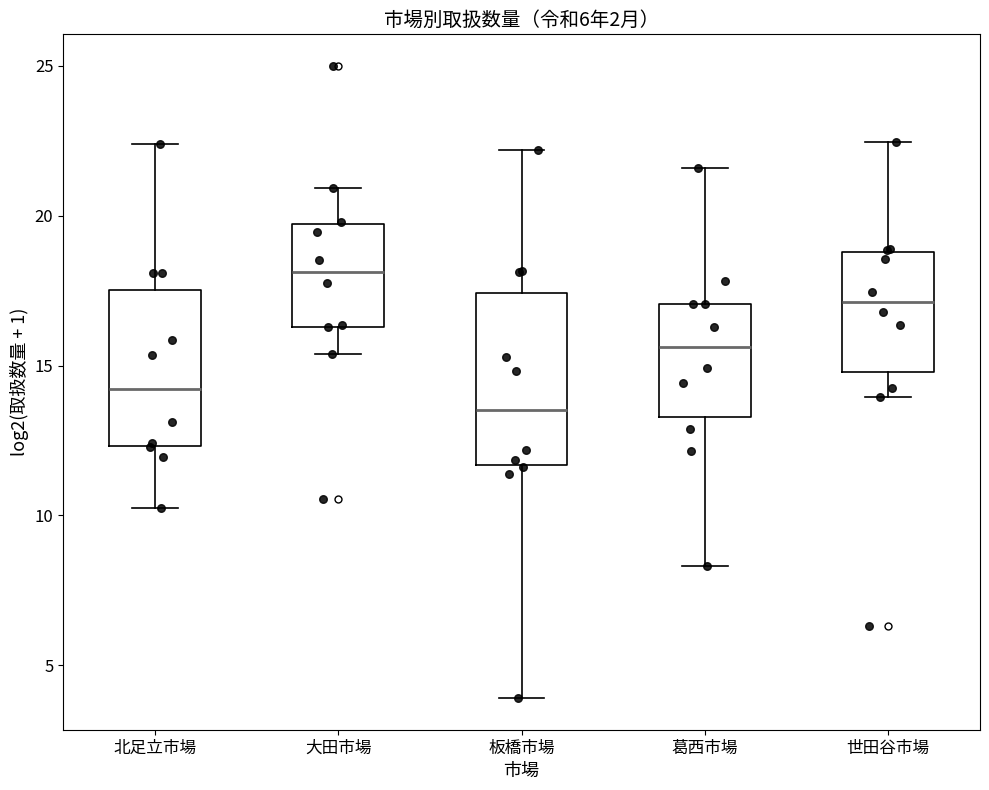

Reading left to right, transcribe this box plot: for each box, give where its median line is, the range the box spans, and where its two whiskers end, as read against the y-axis. The values are not printed on the chart, so give them approximately, as read against the axis.

北足立市場: median 14.0, box 12.5 to 17.5, whiskers 10.0 to 22.5
大田市場: median 18.0, box 16.5 to 19.5, whiskers 15.5 to 21.0
板橋市場: median 13.5, box 11.5 to 17.5, whiskers 4.0 to 22.0
葛西市場: median 15.5, box 13.5 to 17.0, whiskers 8.5 to 21.5
世田谷市場: median 17.0, box 15.0 to 19.0, whiskers 14.0 to 22.5